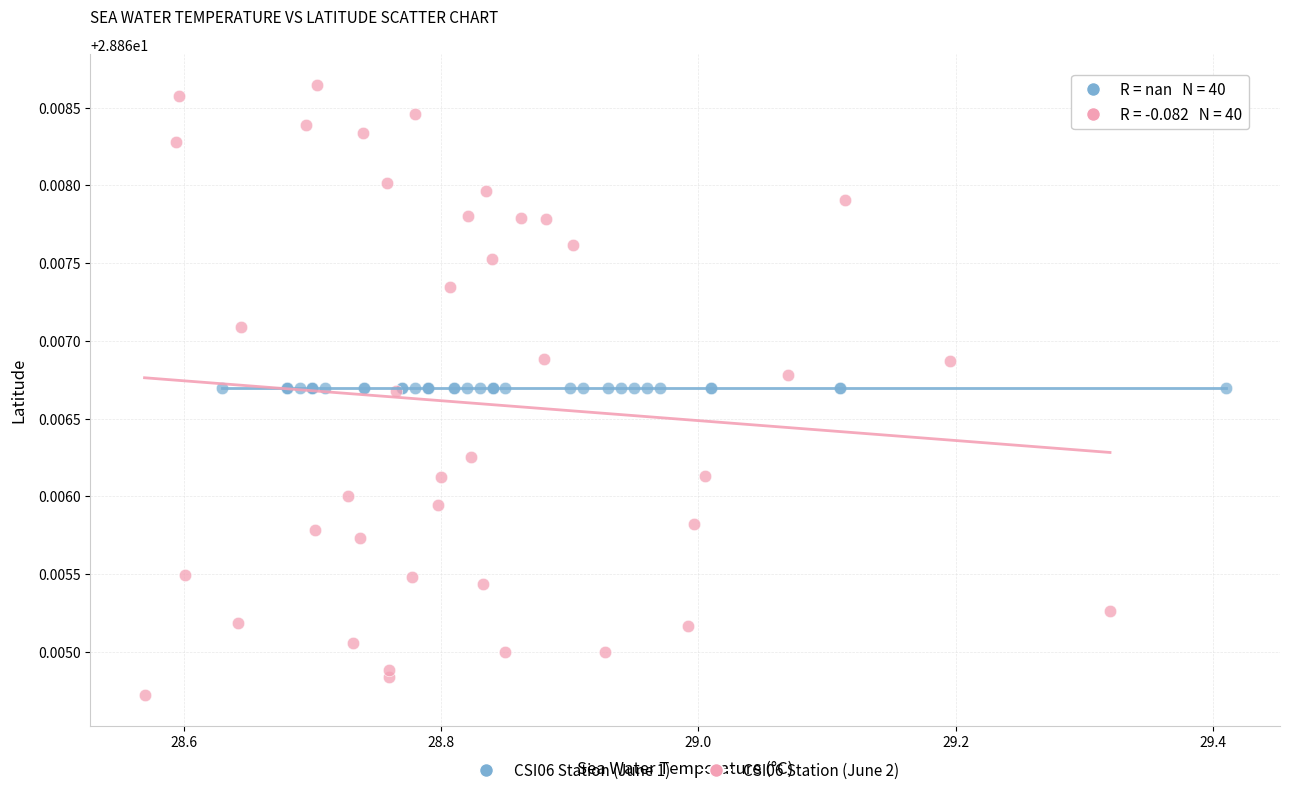

What are all the series names shown in the legend?

CSI06 Station (June 1), CSI06 Station (June 2)